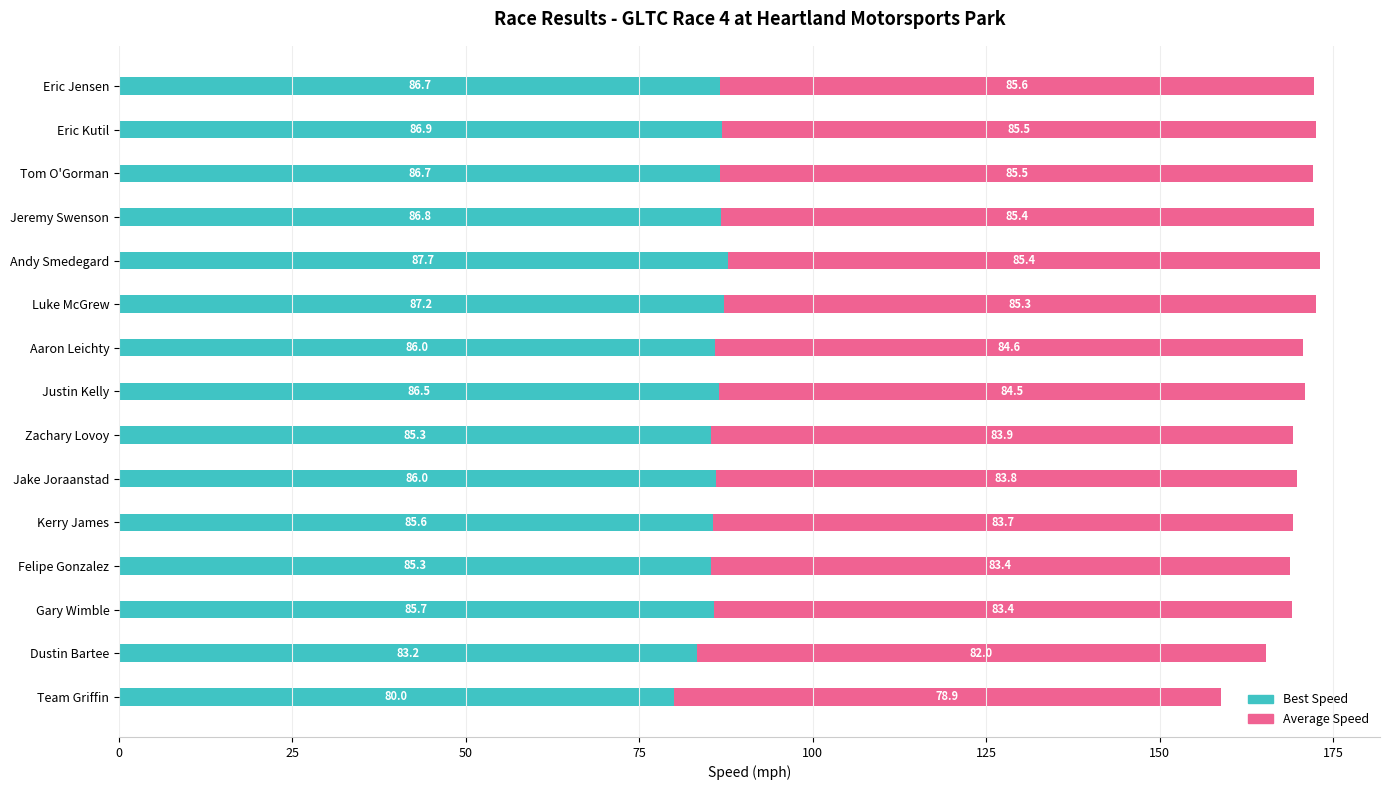

Read the Best Speed value at Felipe Gonzalez.

85.3